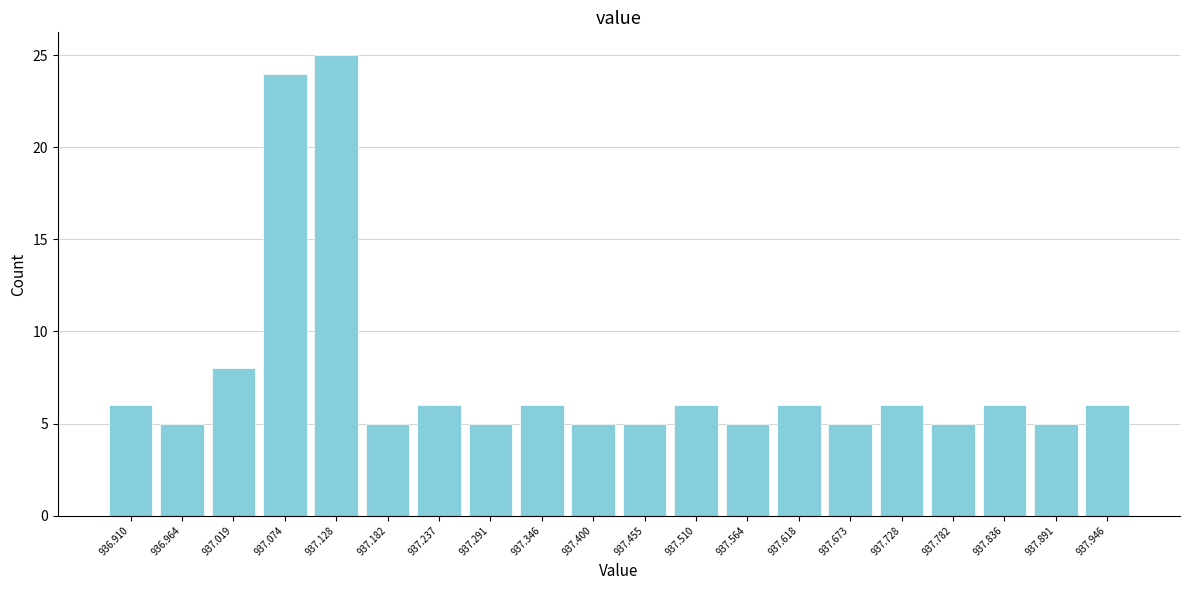

Reading left to right, what are all the values shown in this chart?

6	5	8	24	25	5	6	5	6	5	5	6	5	6	5	6	5	6	5	6